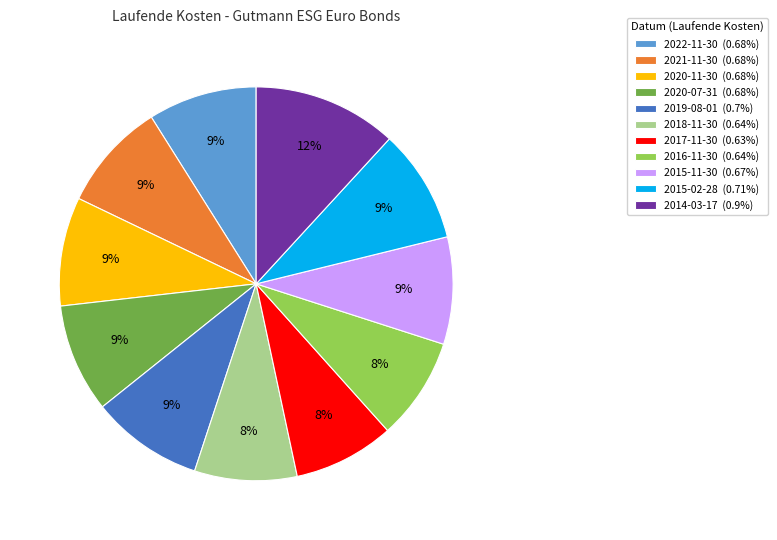

Is there any slice that represents more than half of the pie?

No